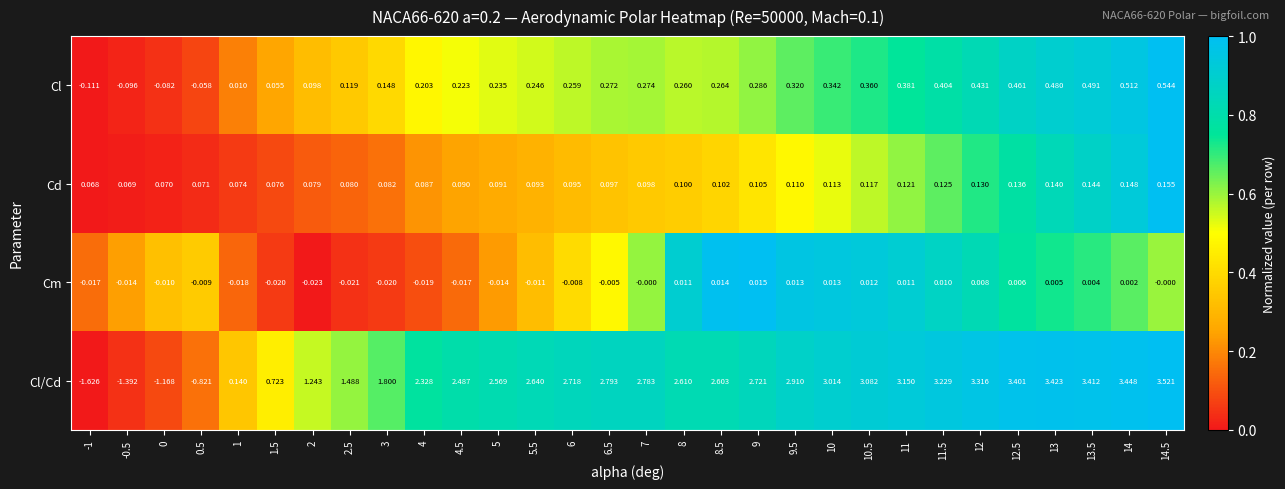

At which category is the sum across all series the highest?

14.5